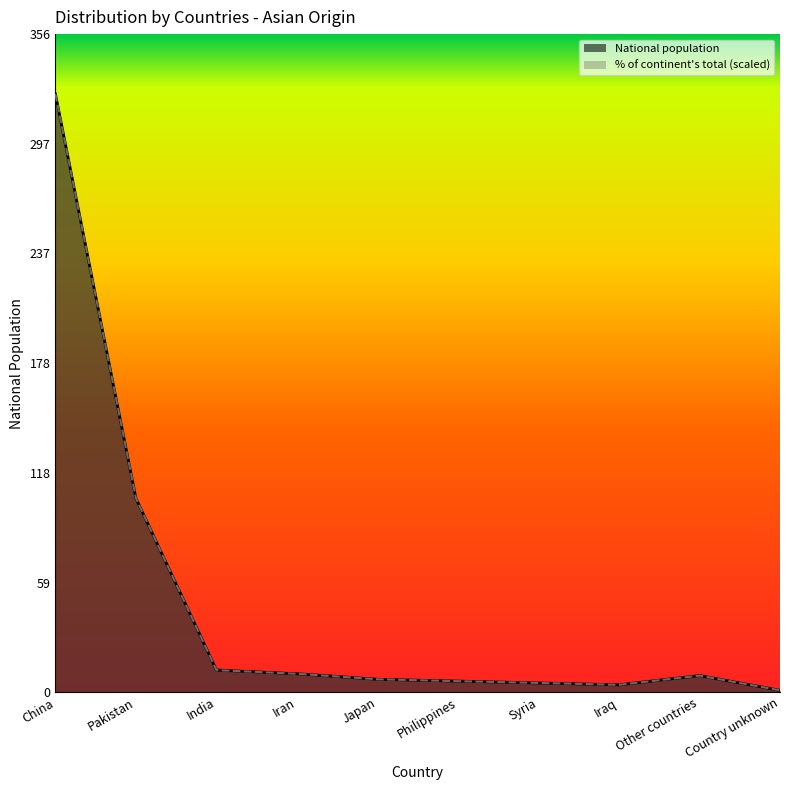

Which series ends up on top after the final intersection of % of continent total and National population?

% of continent total